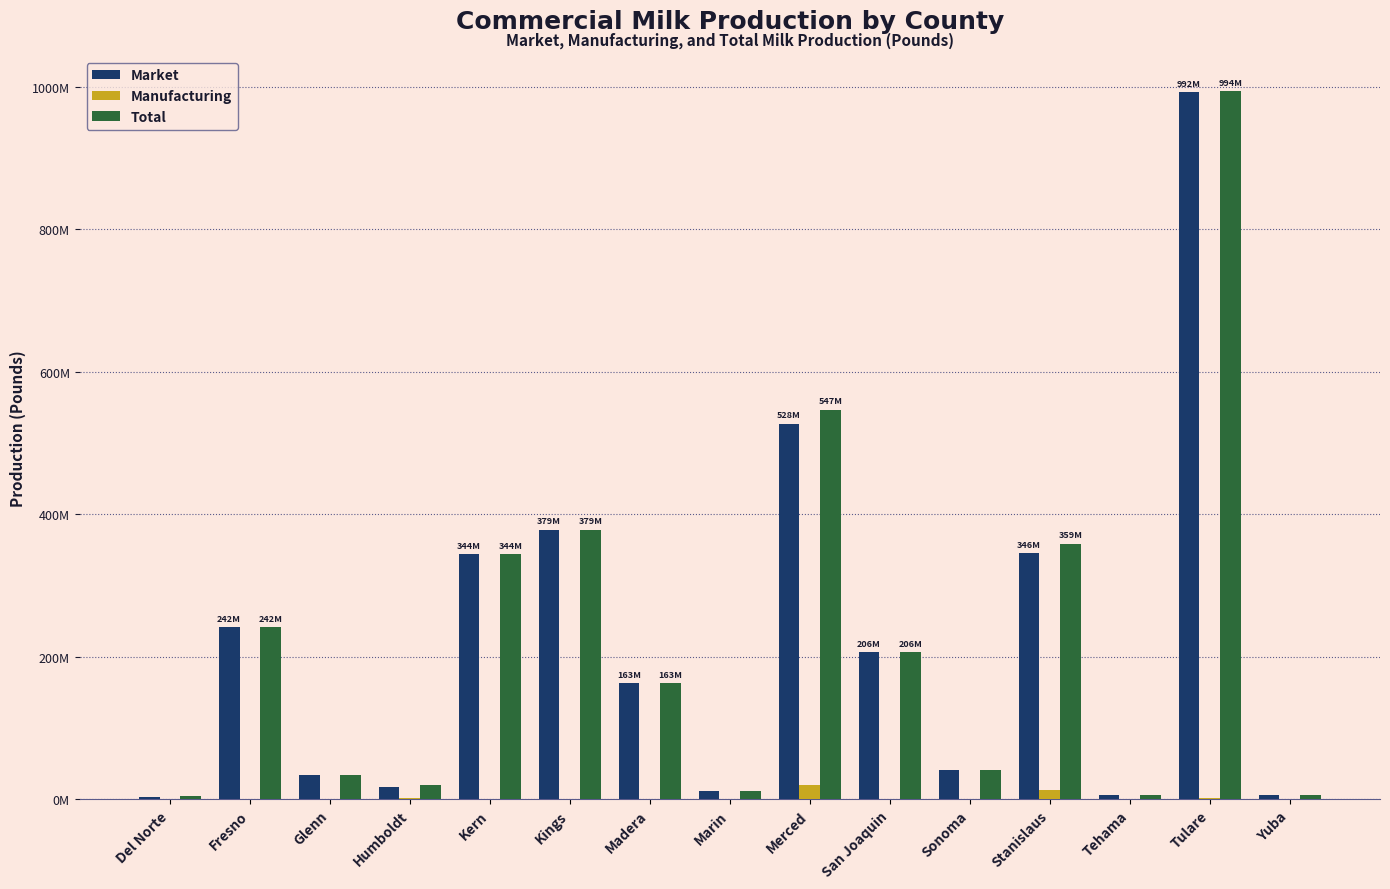

What are all the series names shown in the legend?

Market, Manufacturing, Total